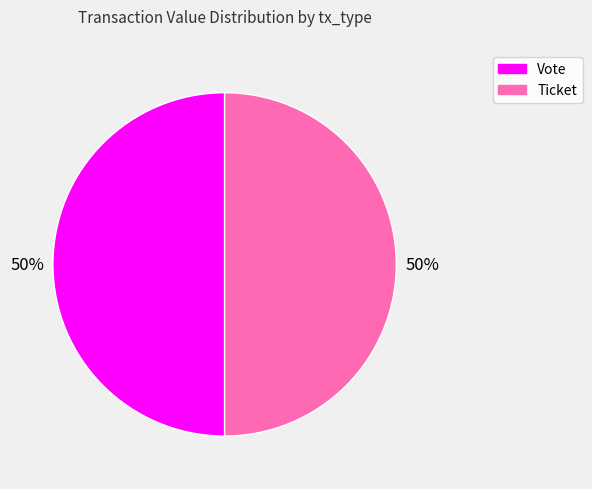

To the nearest percent, what is the combined percentage of Ticket and Vote?

100%